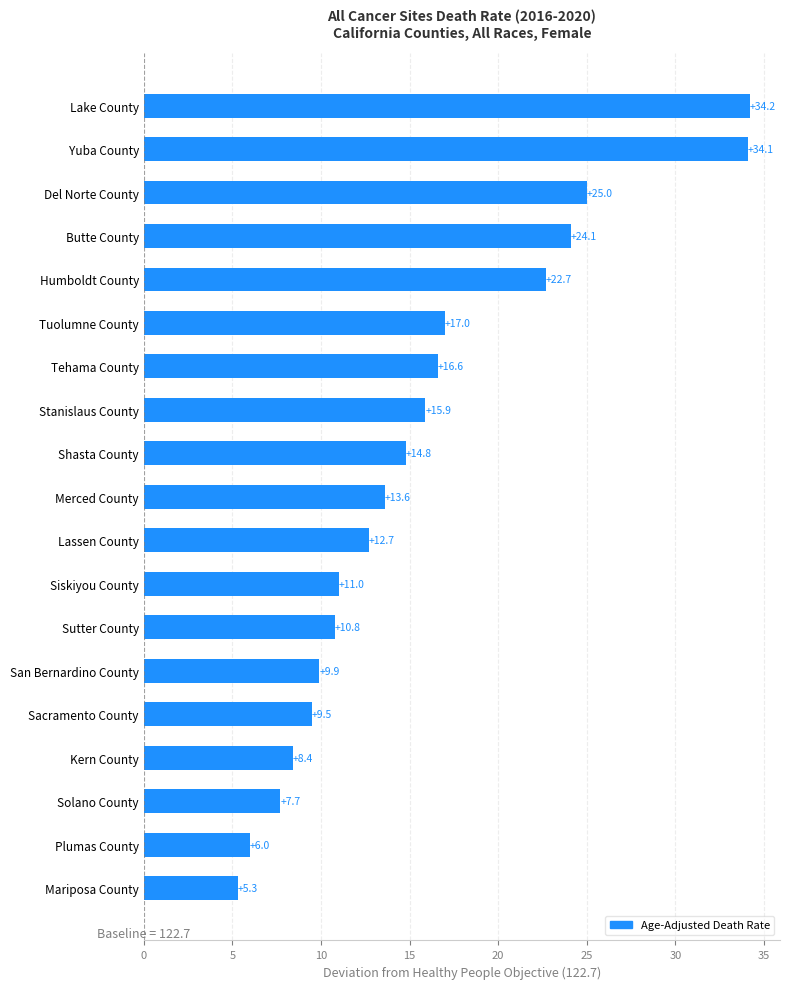

Rank the categories by value from highest to lowest.

Lake County, Yuba County, Del Norte County, Butte County, Humboldt County, Tuolumne County, Tehama County, Stanislaus County, Shasta County, Merced County, Lassen County, Siskiyou County, Sutter County, San Bernardino County, Sacramento County, Kern County, Solano County, Plumas County, Mariposa County